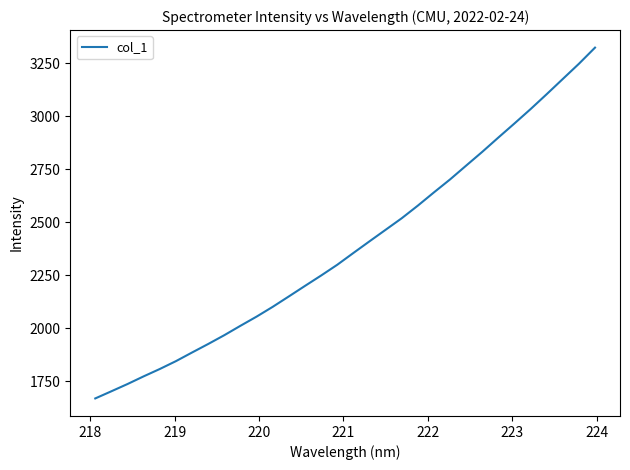

How many values exceed 2355?

16